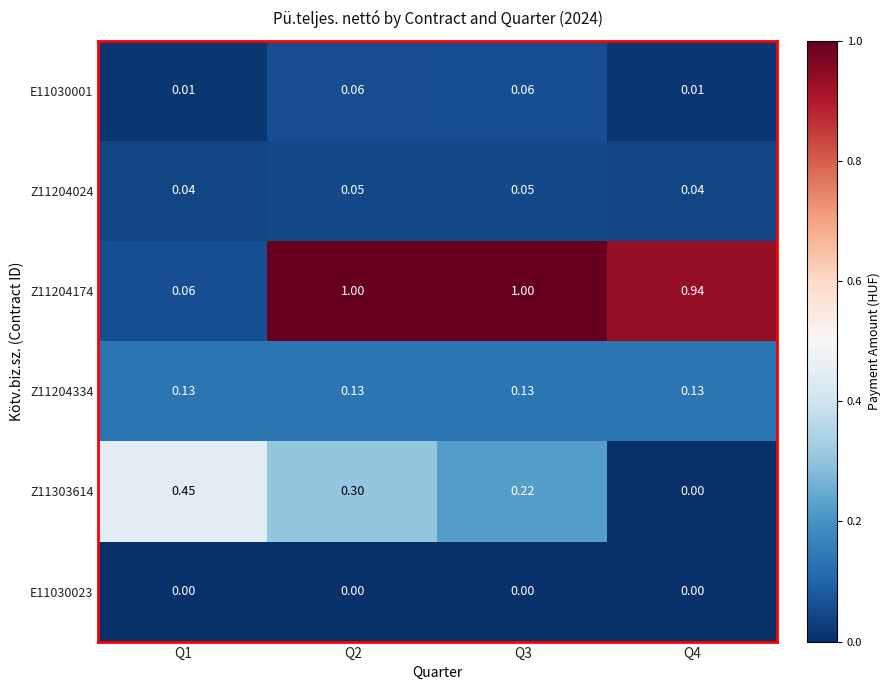

What is the maximum value shown in the chart?

1.0